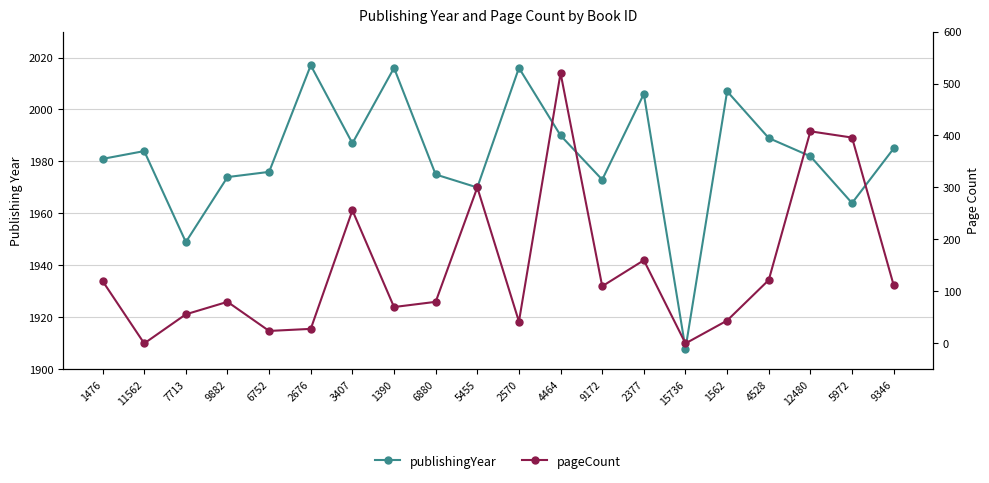

True or false: pageCount has more than 2 interior local peaks.

True